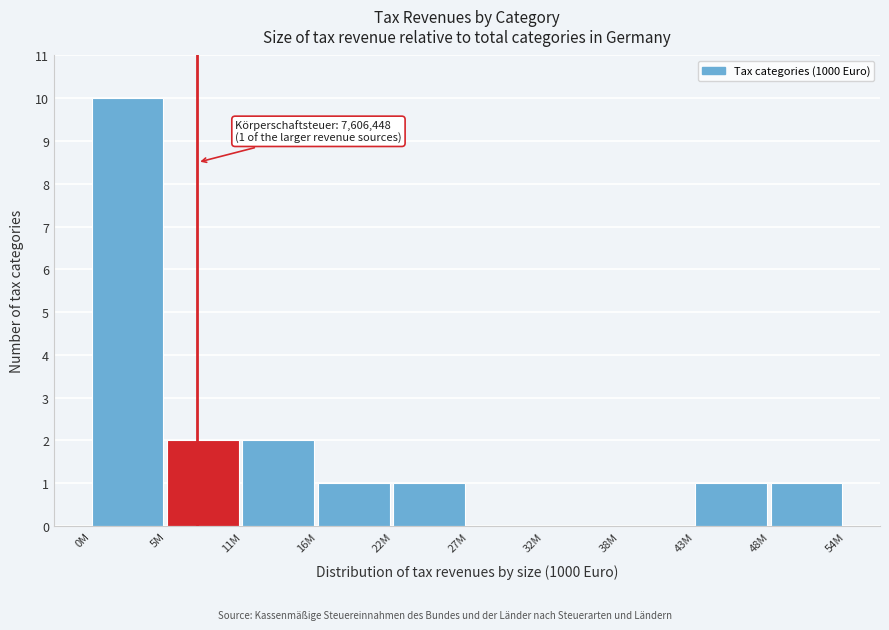

Reading left to right, extract all data points from this chart.

0M=10	5M=2	11M=2	16M=1	22M=1	27M=0	32M=0	38M=0	43M=1	48M=1